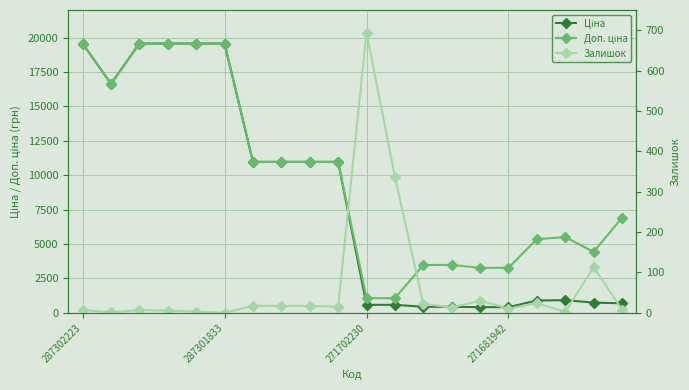

What value does the Залишок series have at 11?

337.0